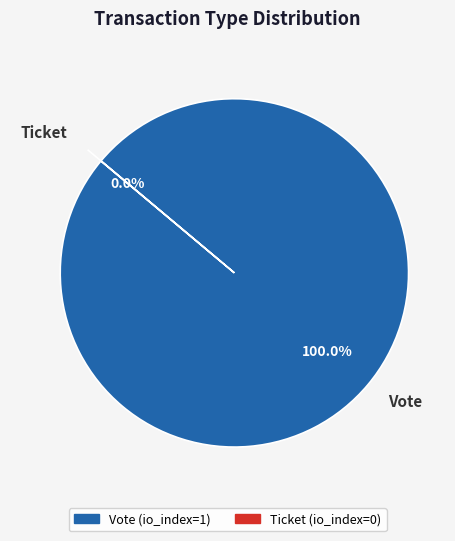

How many slices are in this pie chart?

2